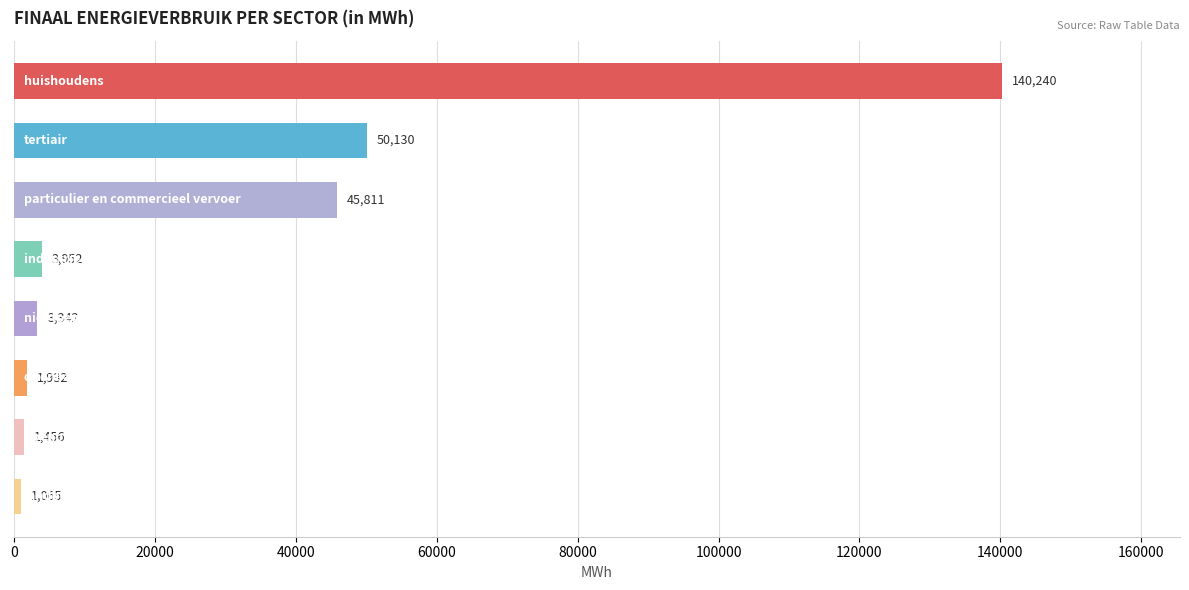

What is the greatest value displayed?

140239.8